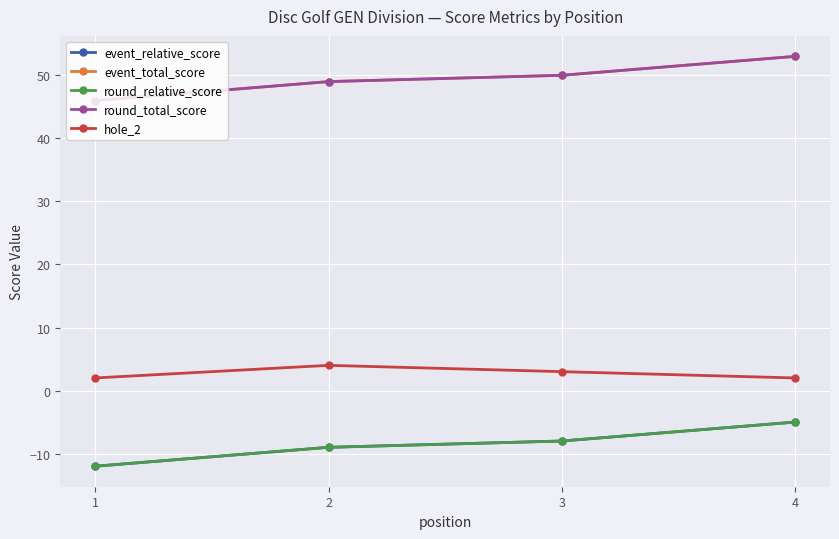

Which series has the largest total across all categories?

event_total_score